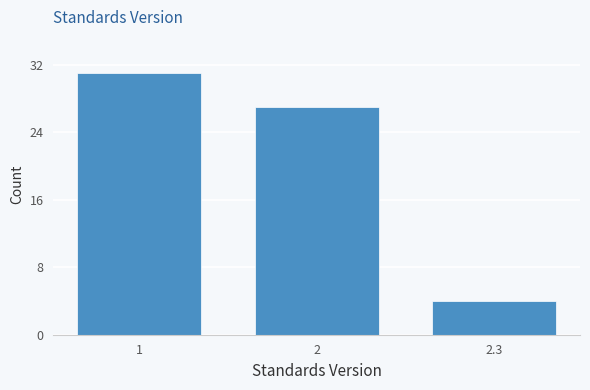

Reading left to right, extract all data points from this chart.

31	27	4